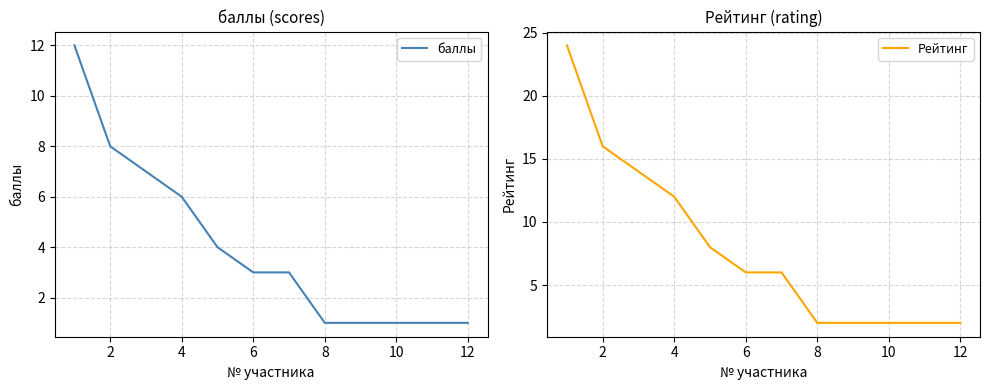

Reading left to right, what are all the values shown in this chart?

баллы: 12	8	7	6	4	3	3	1	1	1	1	1
Рейтинг: 24	16	14	12	8	6	6	2	2	2	2	2